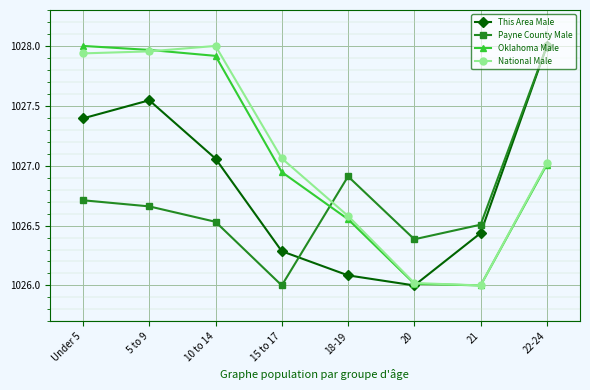

Does the chart display data point markers on the line(s)?

Yes